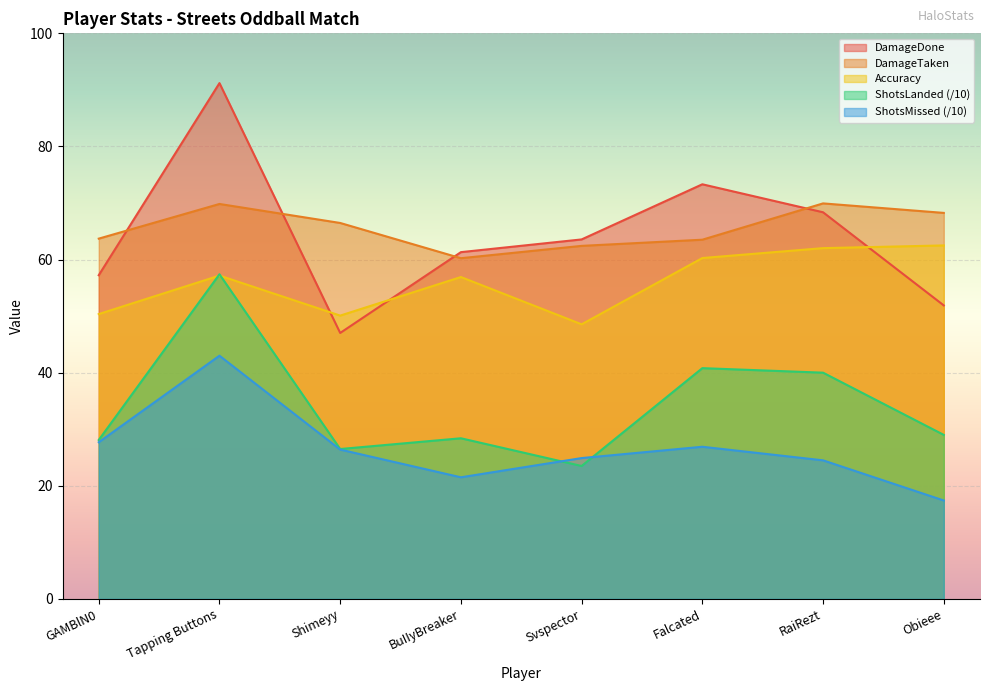

Which label corresponds to the smallest value in the chart?

Obieee